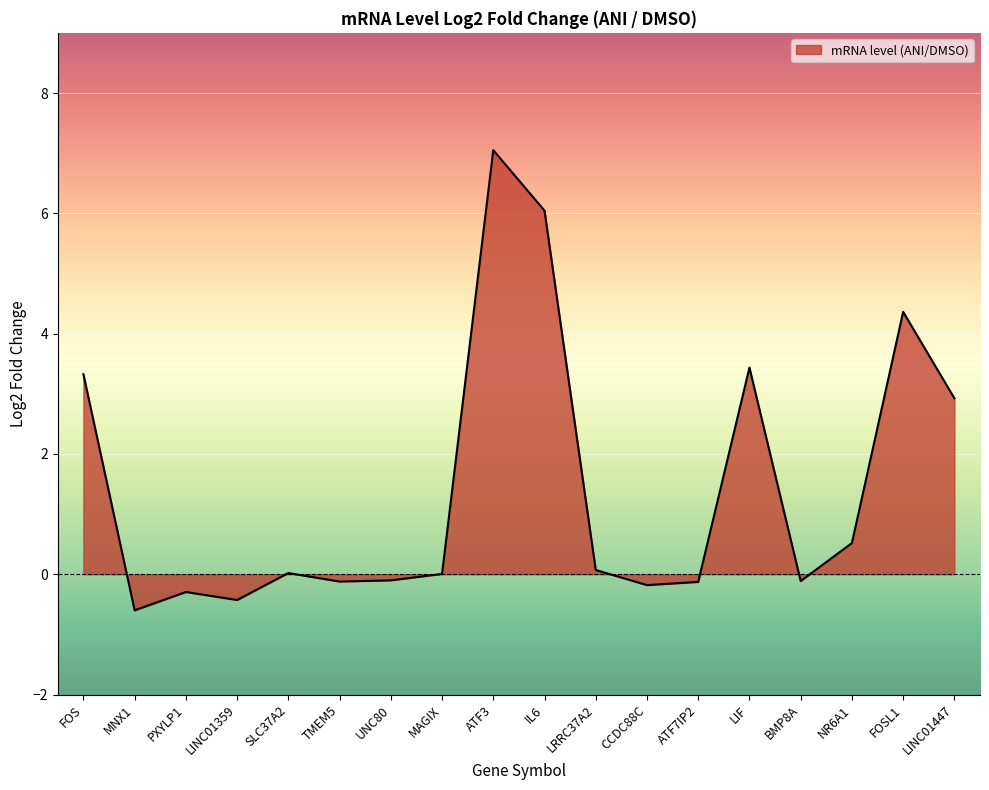

Between LINC01447 and LINC01359, which is larger?

LINC01447